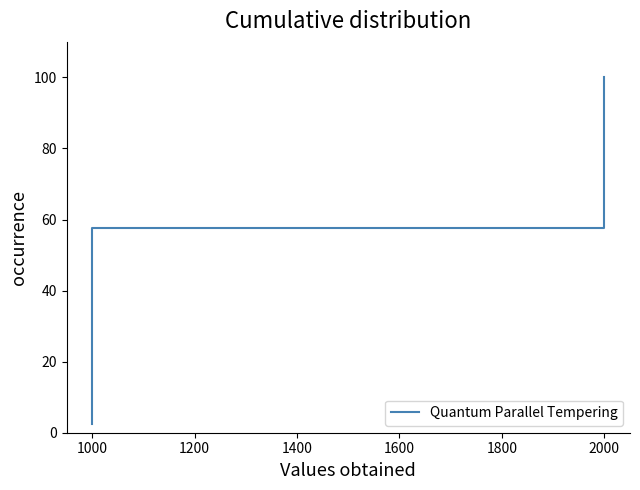

What is the sum of all values?

2050.0